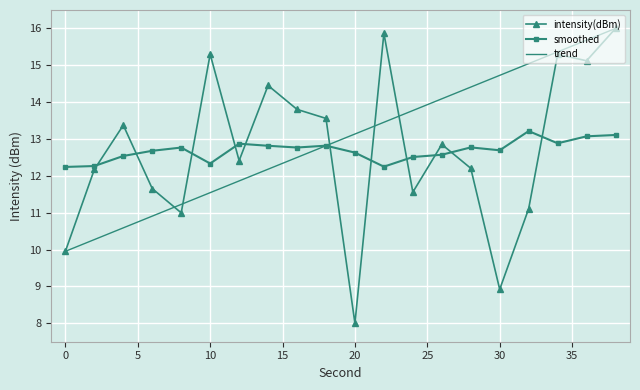

Which series has the widest spread of values?

intensity(dBm)